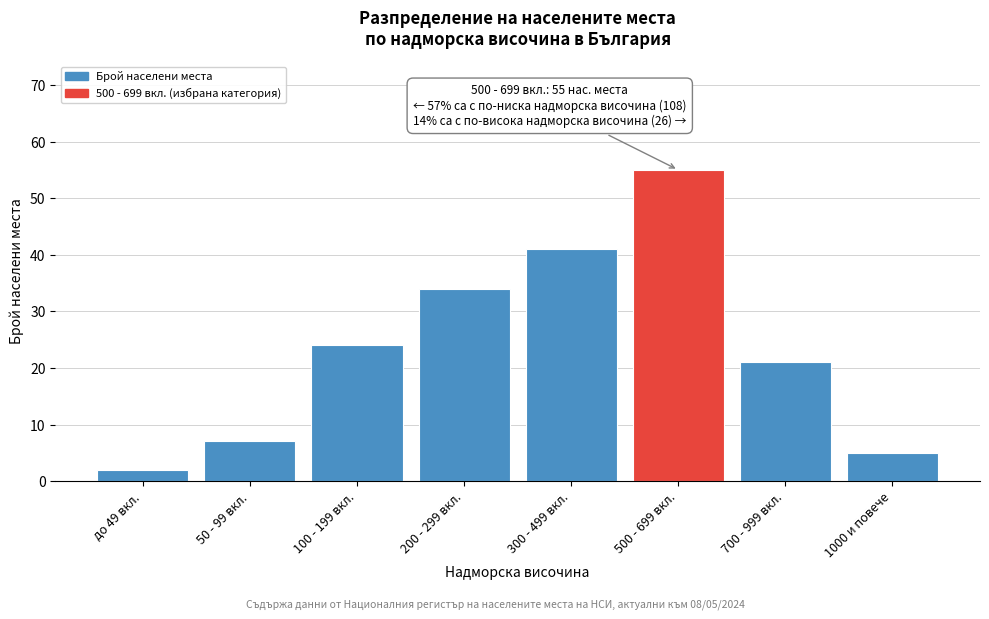

Reading left to right, what are all the values shown in this chart?

до 49 вкл.=2	50 - 99 вкл.=7	100 - 199 вкл.=24	200 - 299 вкл.=34	300 - 499 вкл.=41	500 - 699 вкл.=55	700 - 999 вкл.=21	1000 и повече=5